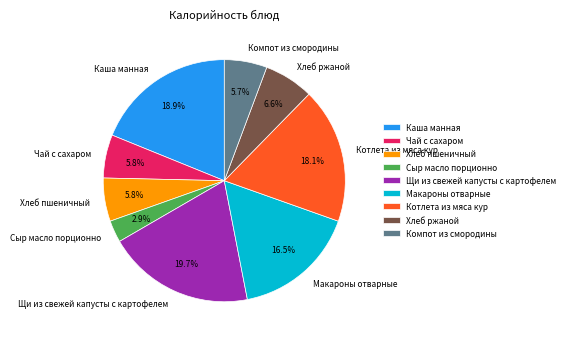

Count the number of slices in the pie.

9